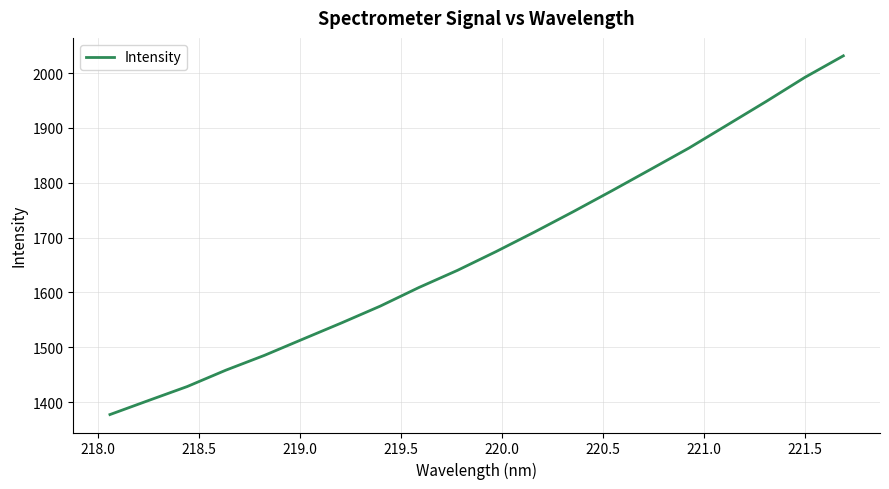

What is the difference between the maximum and minimum values?

654.2